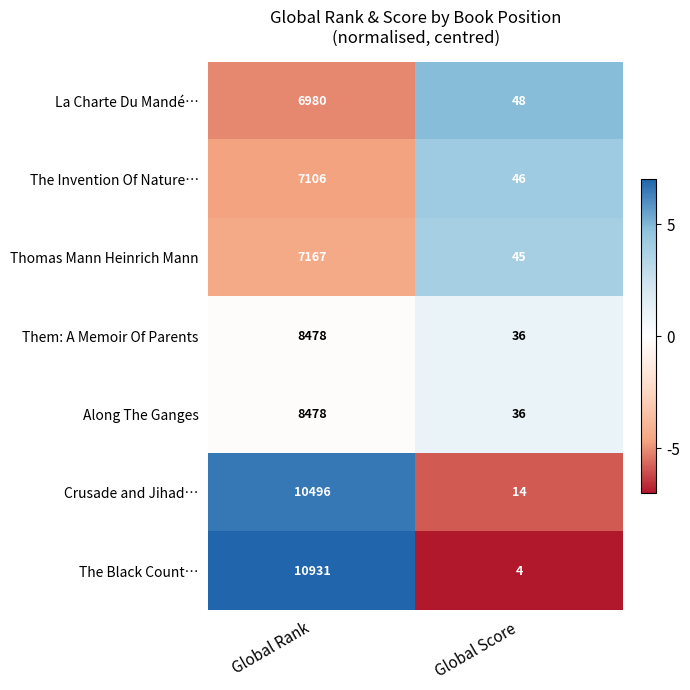

Which series has the largest range (max minus min)?

The Black Count…